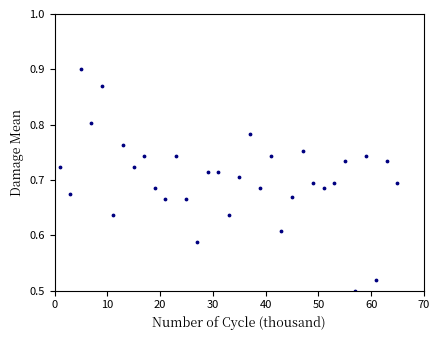

What is the range of X values (max minus min)?

64.0